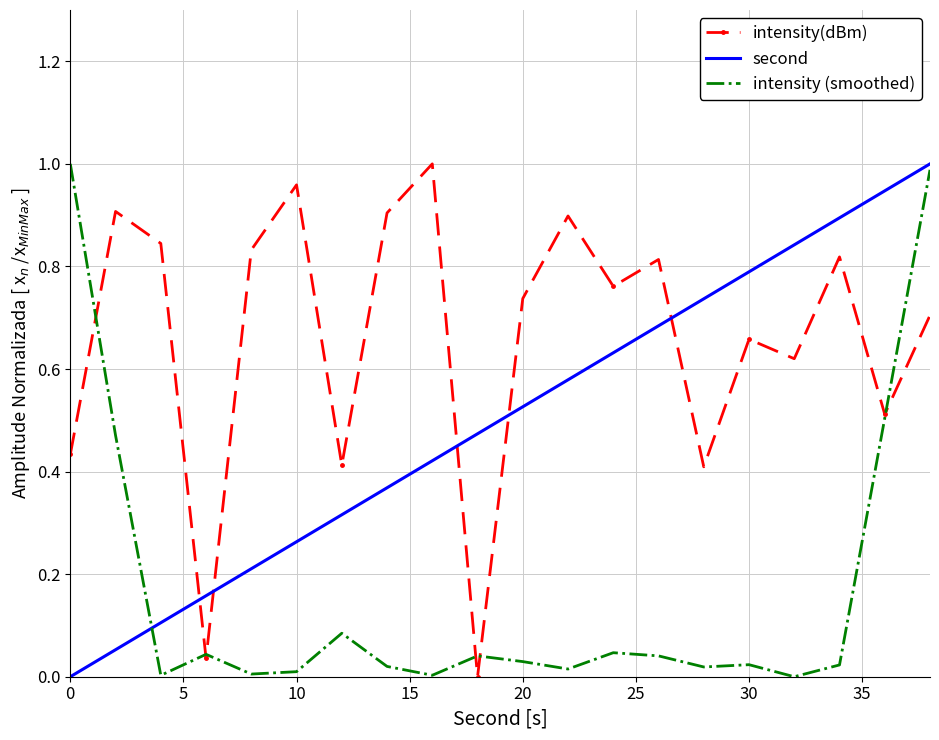

True or false: second and intensity(dBm) cross at least once.

True